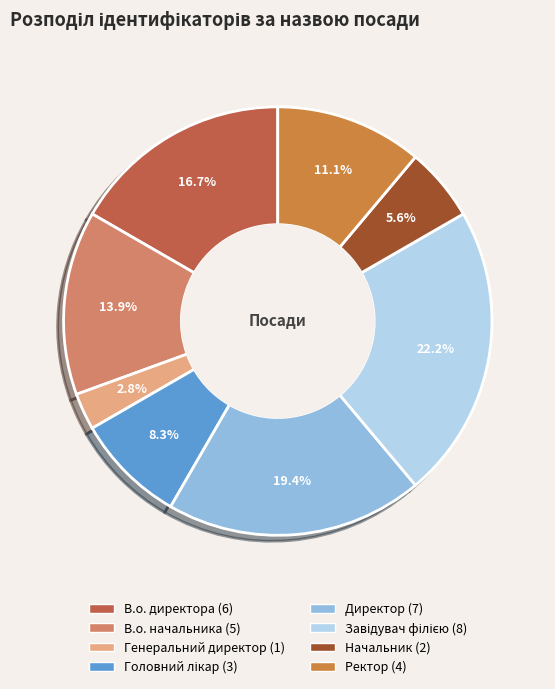

Is there any slice that represents more than half of the pie?

No